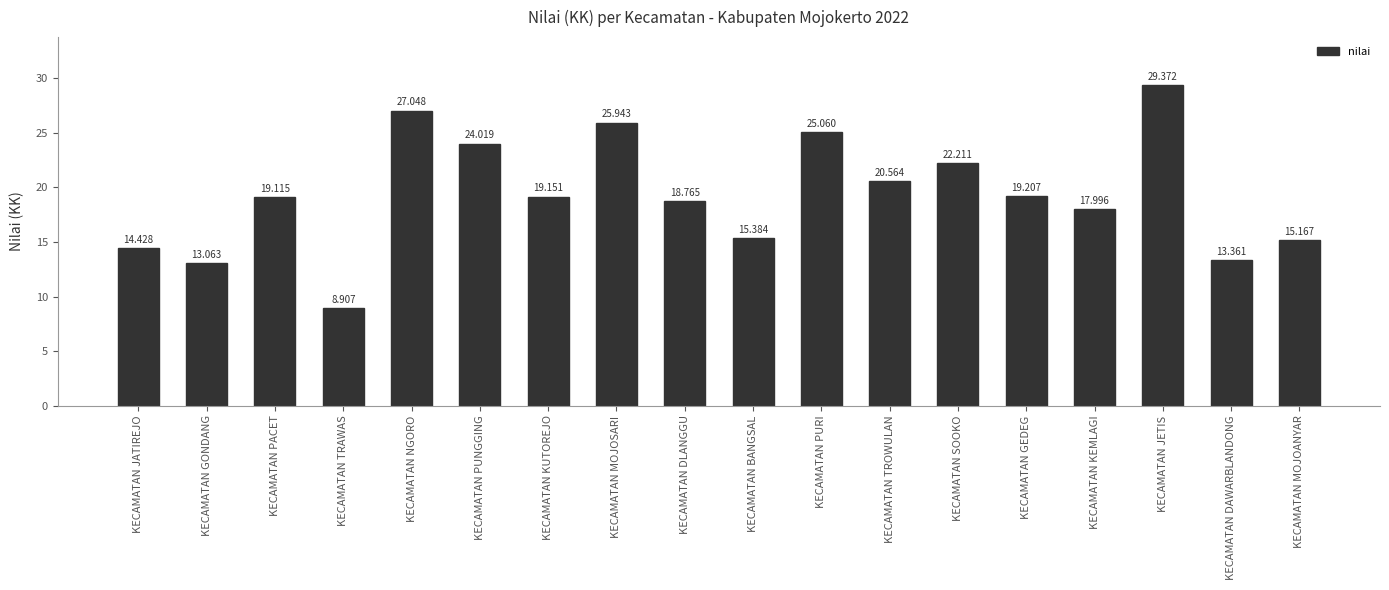

The value at KECAMATAN PACET is 19.1. True or false?

True